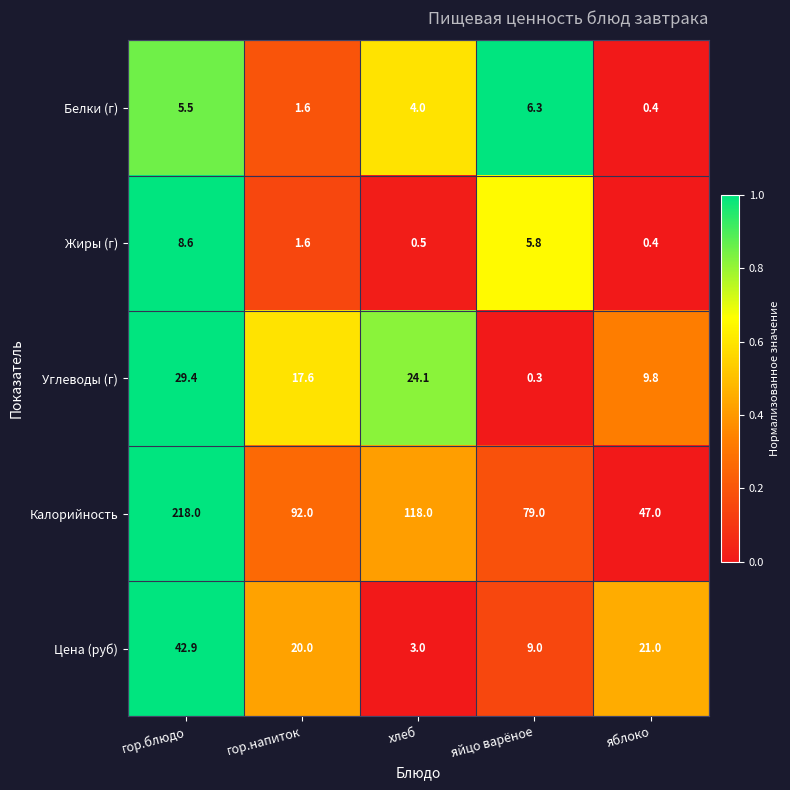

Which series has the largest total across all categories?

Калорийность